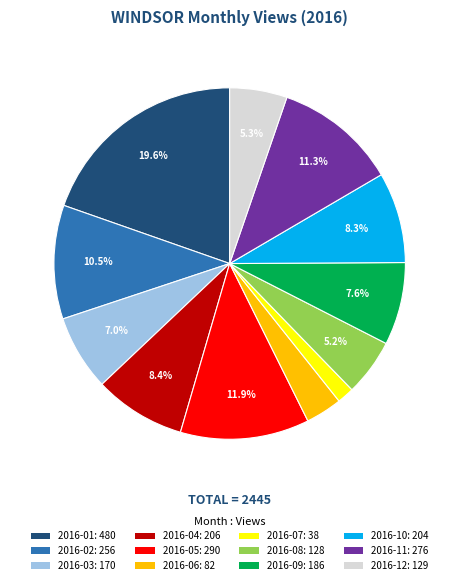

Between 2016-08: 128 and 2016-07: 38, which is larger?

2016-08: 128